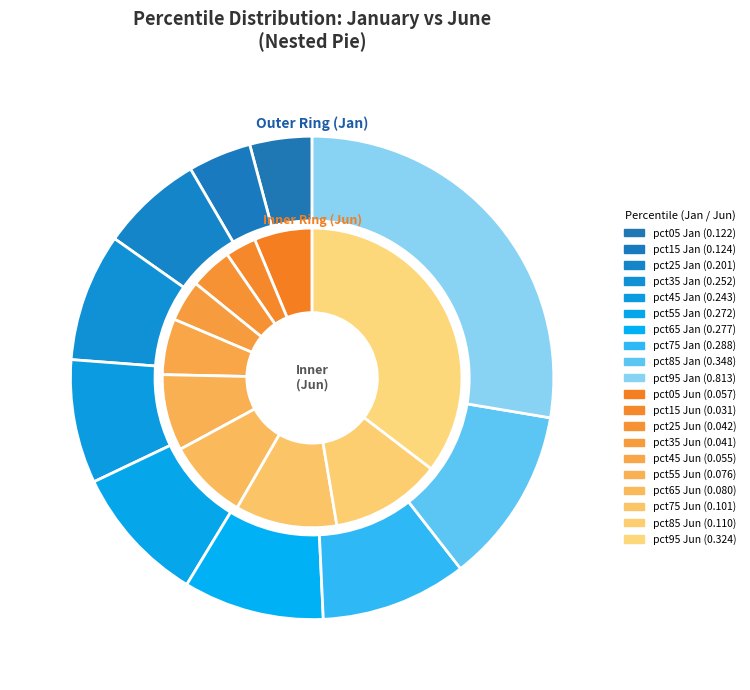

How many slices are in this pie chart?

10